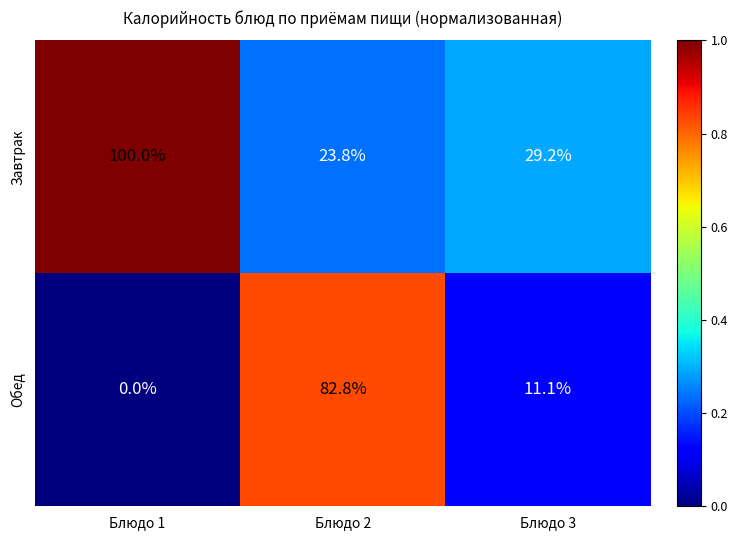

The value of Обед at Блюдо 3 is 6.7. True or false?

False